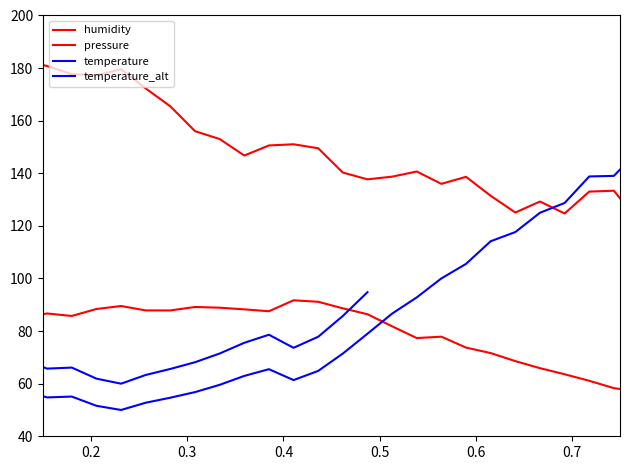

Is the value of temperature at 30 greater than the value of humidity at 0.4?

Yes